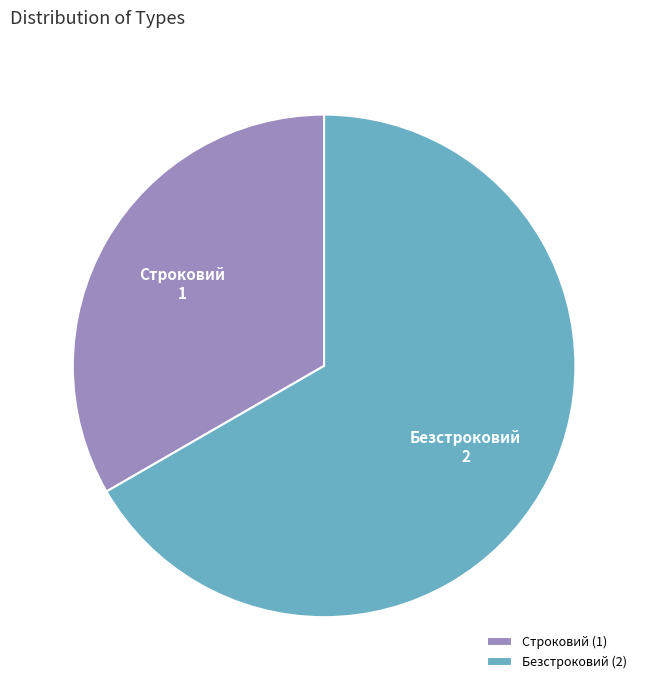

What is the smallest slice in the pie chart?

Строковий